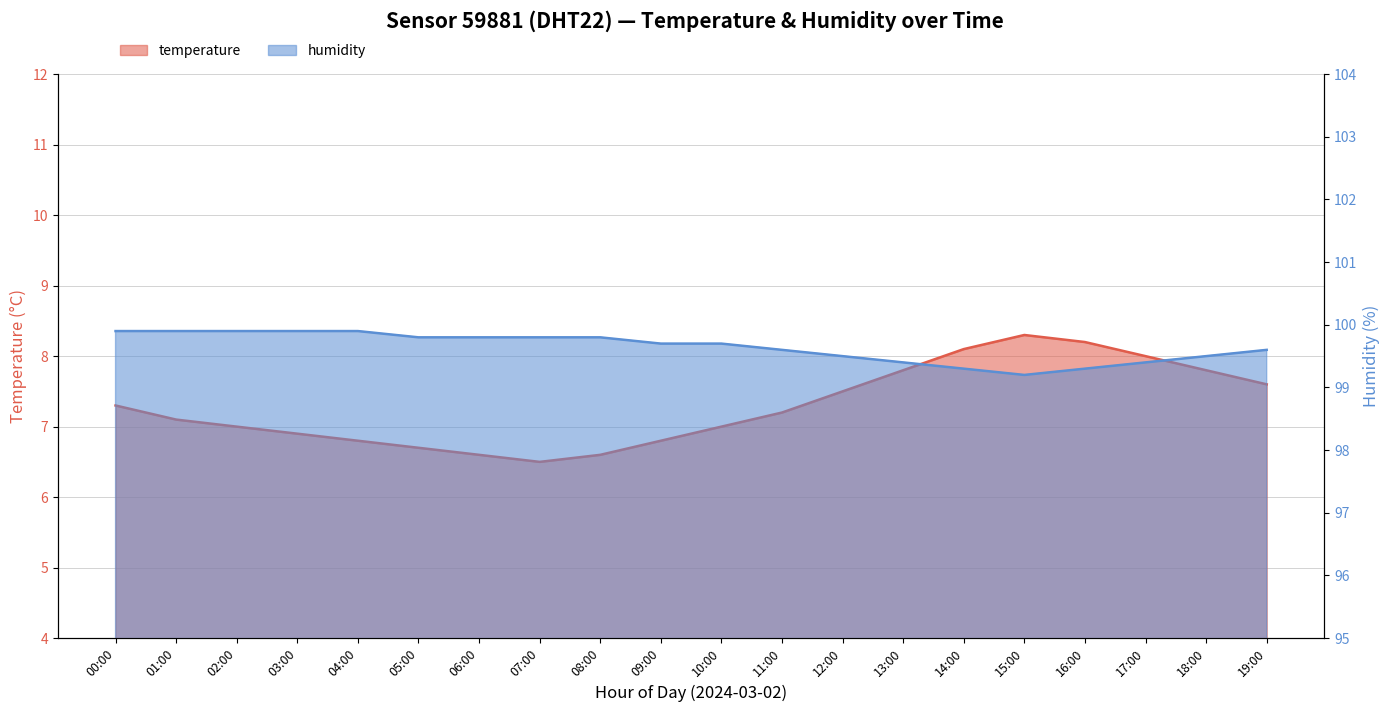

The value of humidity at 05:00 is 99.8. True or false?

True